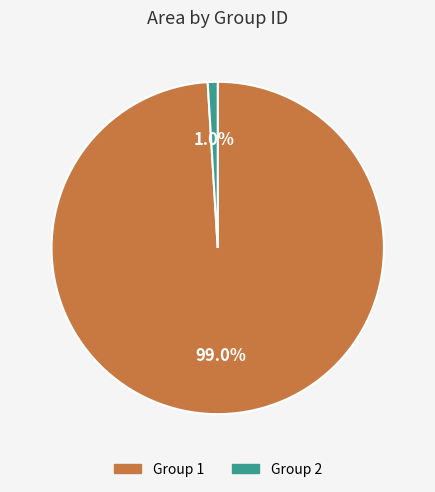

Is there any slice that represents more than half of the pie?

Yes